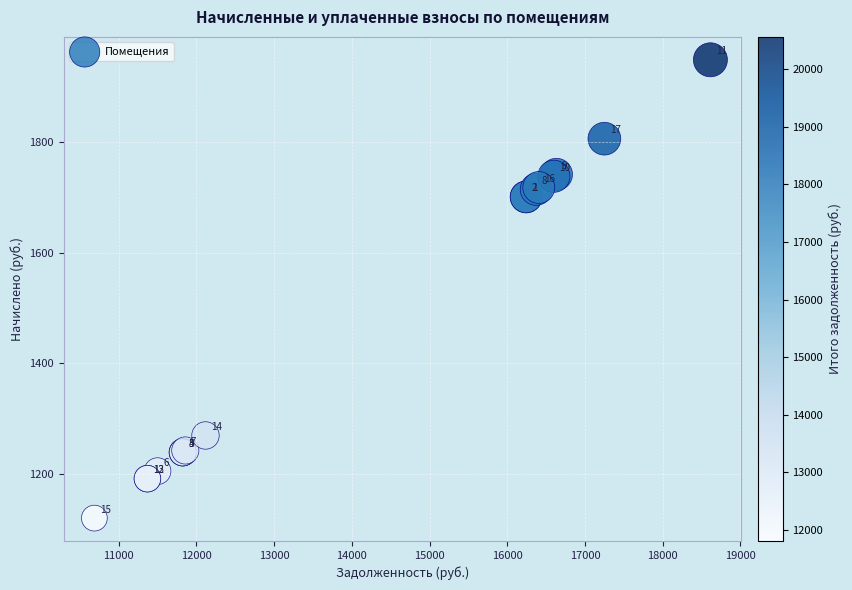

What Y value in the scatter plot is closest to 1534?

1701.0